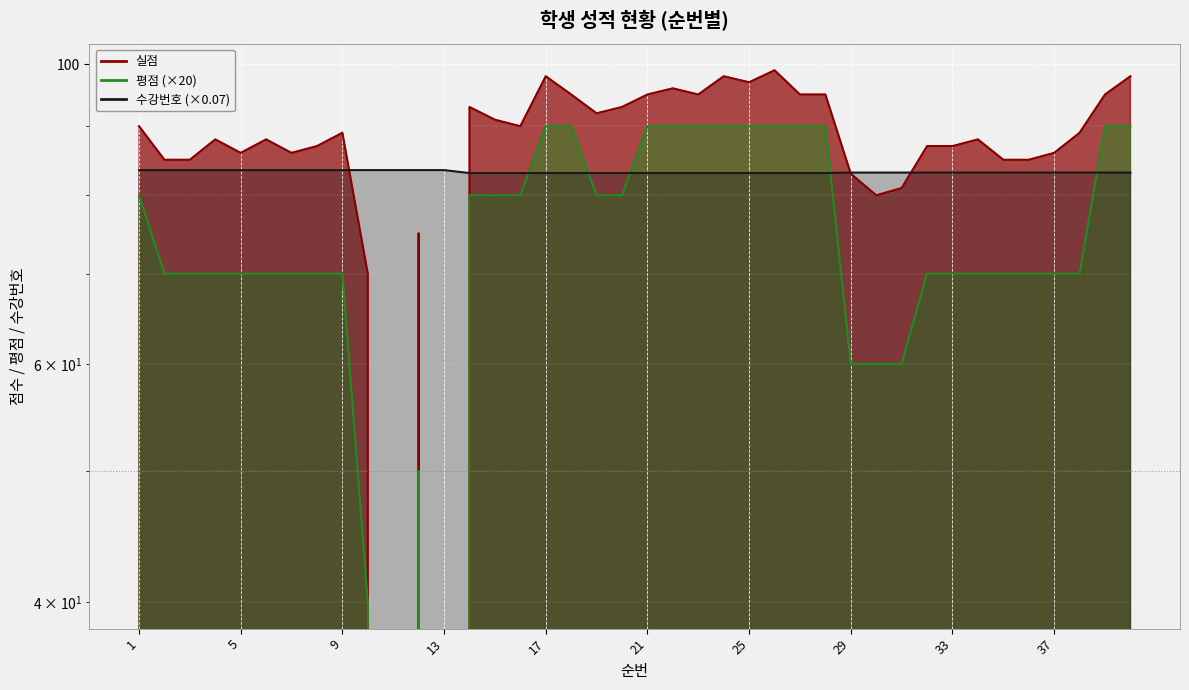

How many times do 수강번호 and 실점 cross each other?

4